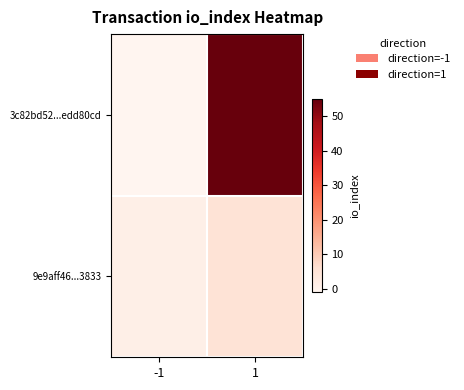

Rank the series by their average value, from highest to lowest.

3c82bd52...edd80cd, 9e9aff46...3833